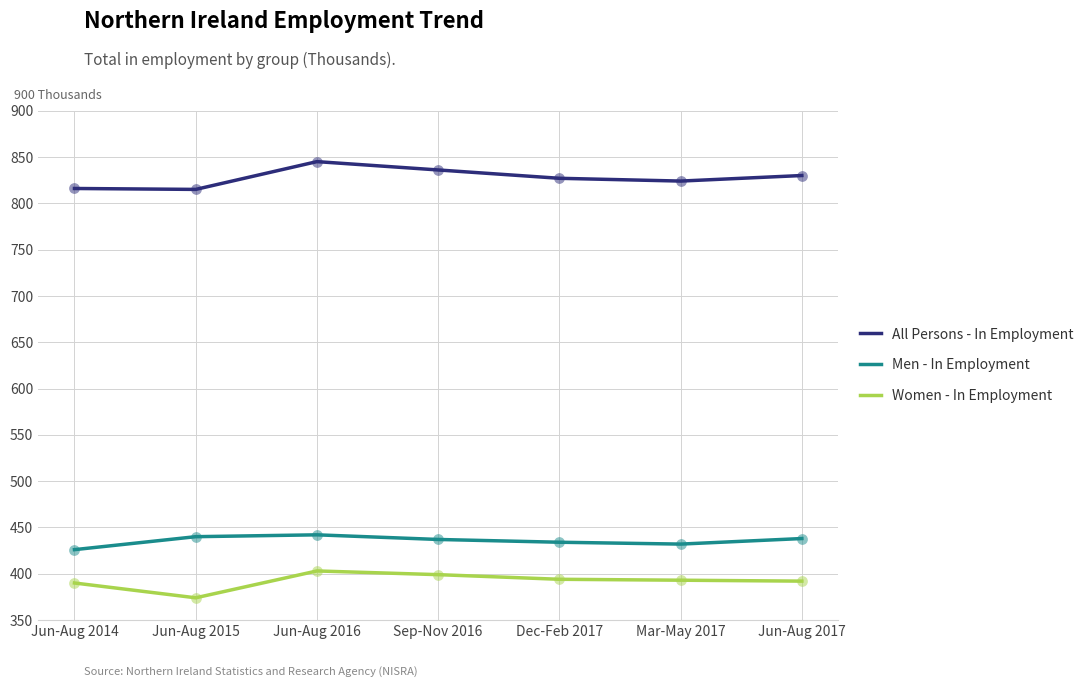

At which category is the sum across all series the highest?

Jun-Aug 2016